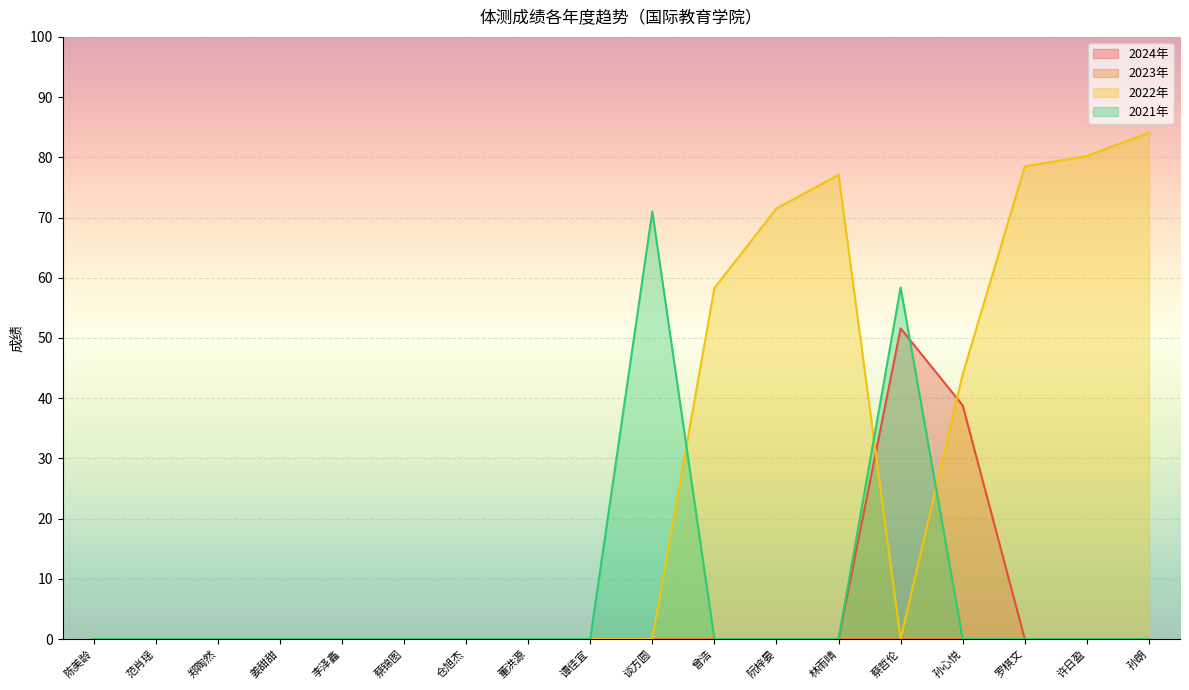

In 2021年, how many points are higher than both neighbors (excluding endpoints)?

2